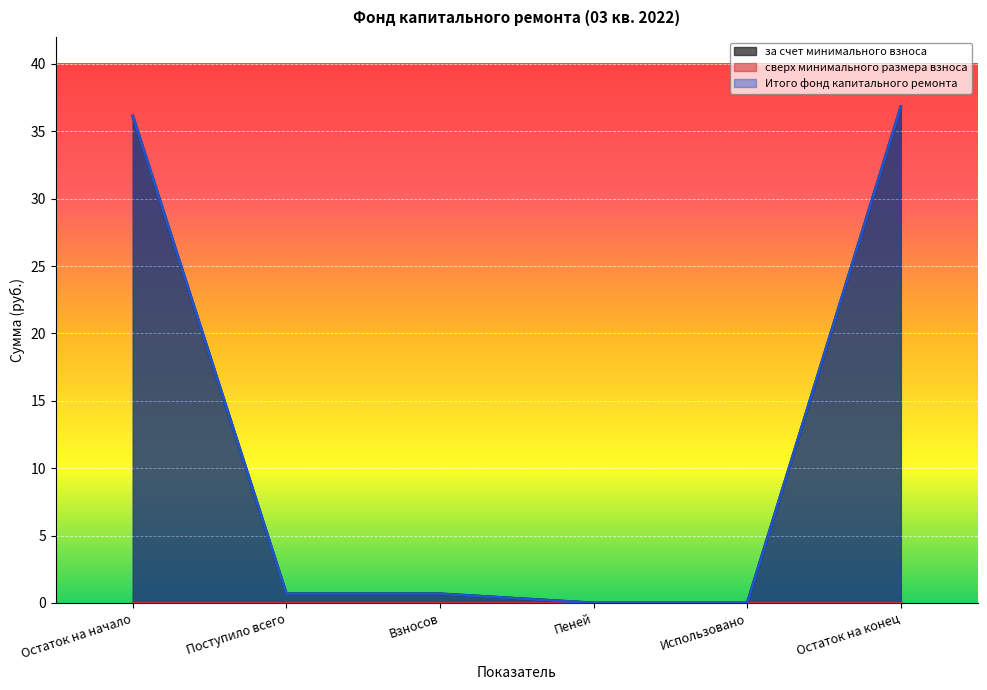

At which label is за счет минимального взноса closest to 18?

Поступило всего